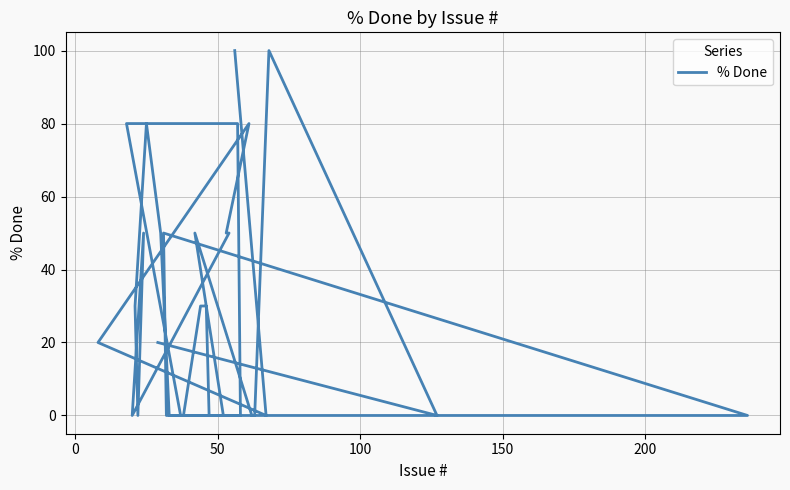

What is the difference between the second highest and minimum values?

100